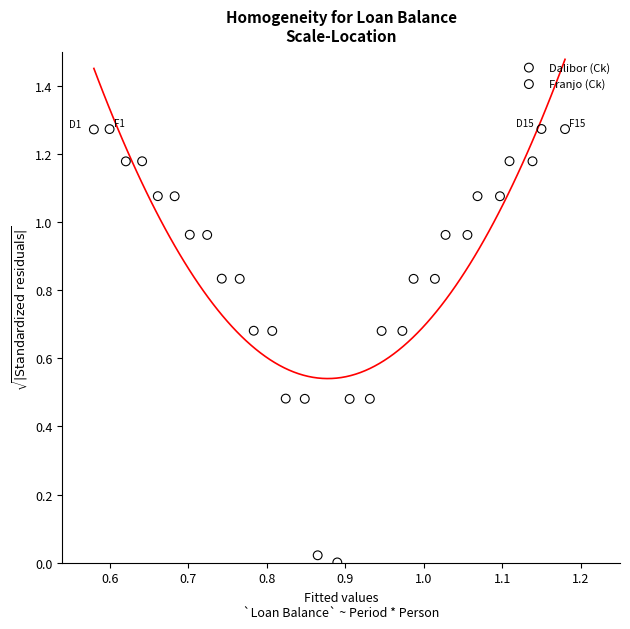

Which series has the largest Y range (max minus min)?

Franjo (Ck)